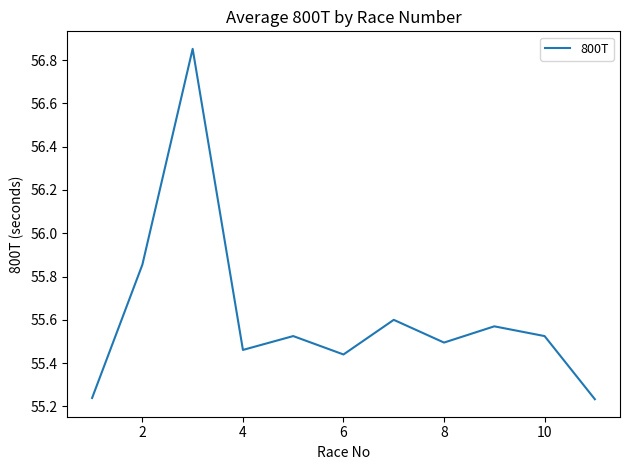

What is the difference between the maximum and minimum values?

1.6